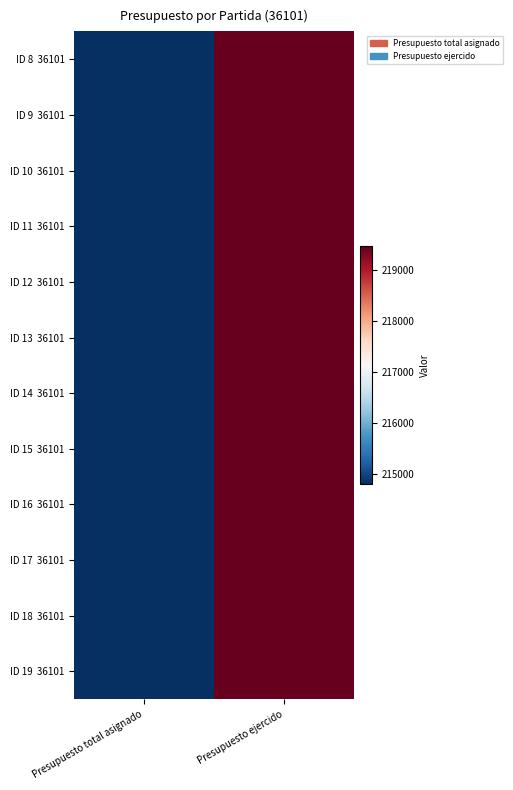

What is the total value across all series at Presupuesto ejercido?

2633483.3